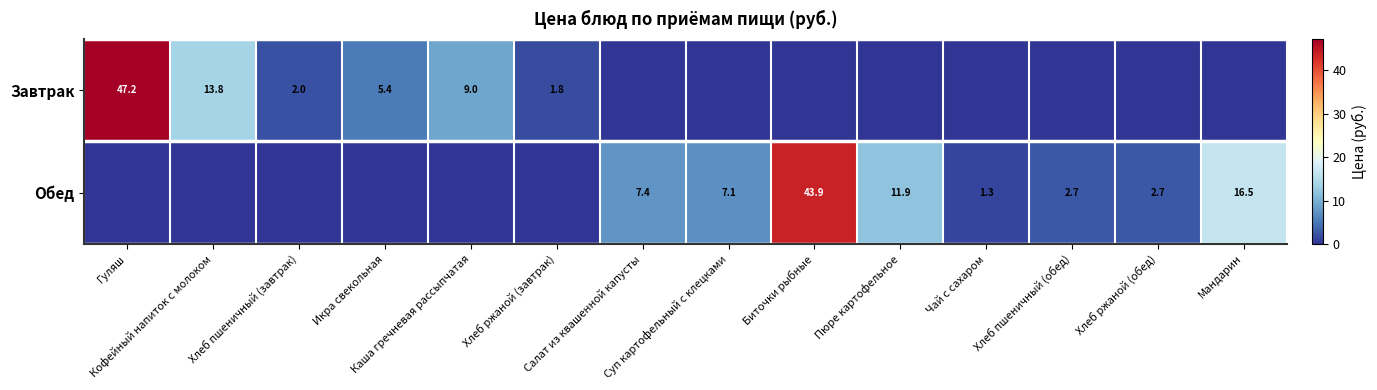

List the series in order of their peak value, highest first.

Завтрак, Обед